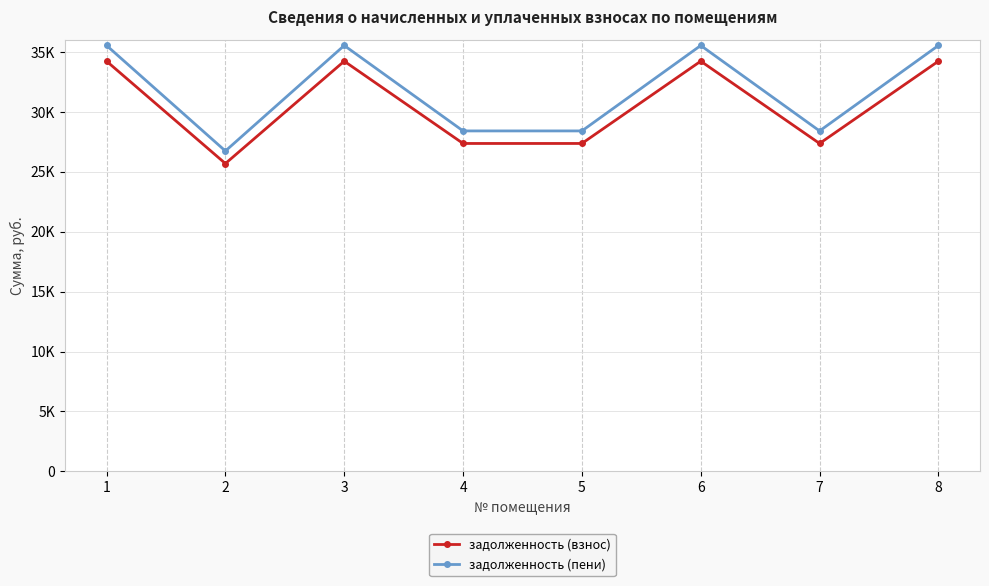

True or false: задолженность (пени) and задолженность (взнос) intersect in this chart.

False